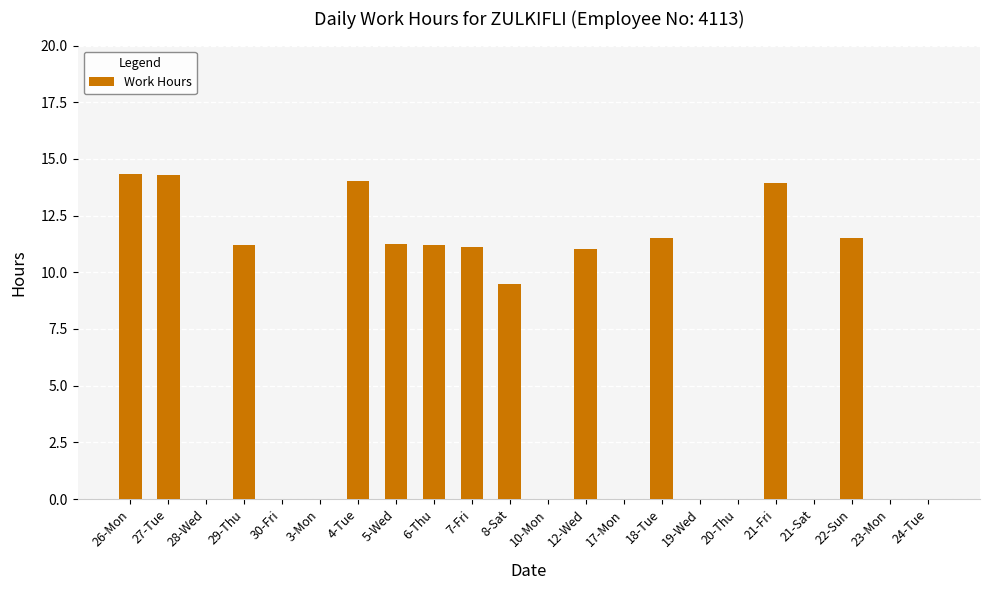

What is the maximum value shown in the chart?

14.3